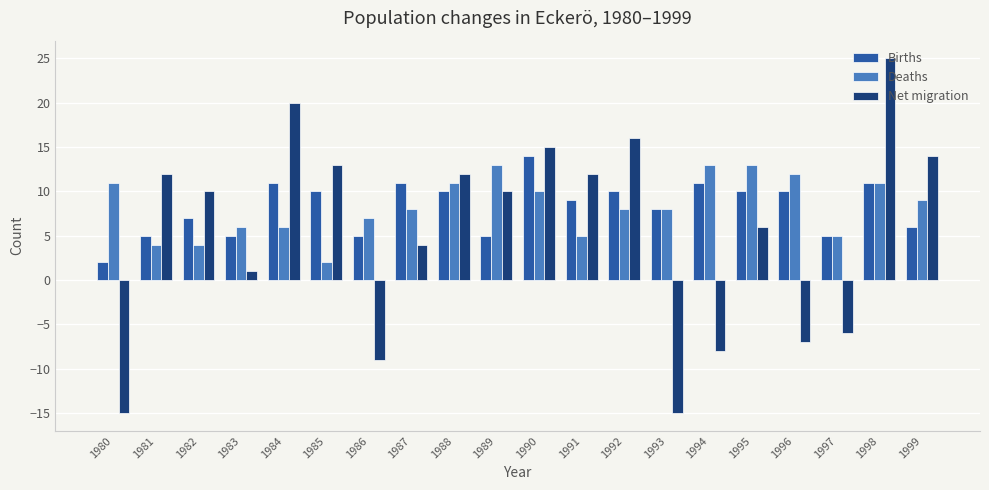

Reading left to right, list all the values displayed in this chart.

Births: 1980=2	1981=5	1982=7	1983=5	1984=11	1985=10	1986=5	1987=11	1988=10	1989=5	1990=14	1991=9	1992=10	1993=8	1994=11	1995=10	1996=10	1997=5	1998=11	1999=6
Deaths: 1980=11	1981=4	1982=4	1983=6	1984=6	1985=2	1986=7	1987=8	1988=11	1989=13	1990=10	1991=5	1992=8	1993=8	1994=13	1995=13	1996=12	1997=5	1998=11	1999=9
Net migration: 1980=-15	1981=12	1982=10	1983=1	1984=20	1985=13	1986=-9	1987=4	1988=12	1989=10	1990=15	1991=12	1992=16	1993=-15	1994=-8	1995=6	1996=-7	1997=-6	1998=25	1999=14